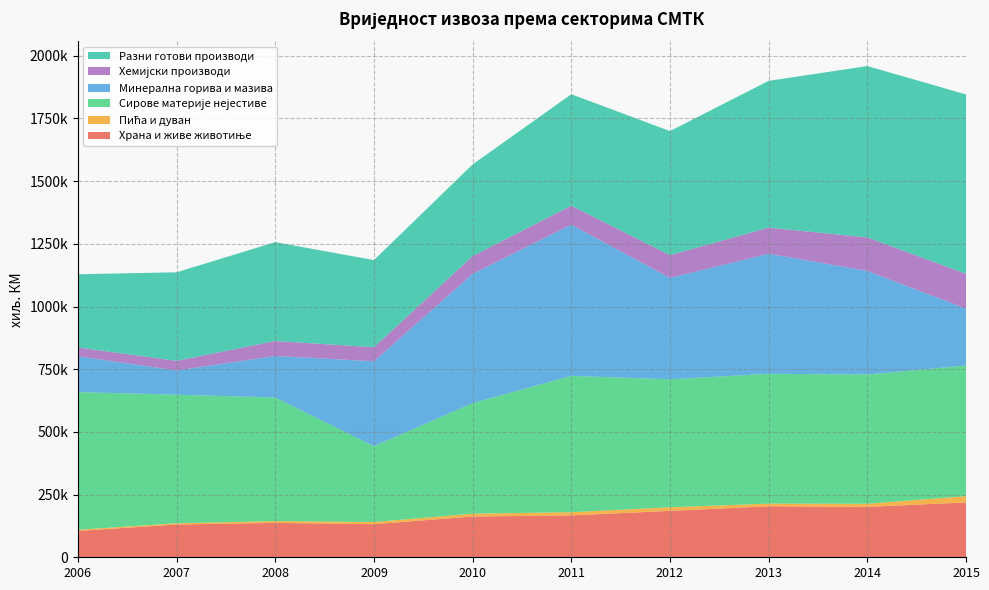

Reading right to left, extract all data points from this chart.

Храна и живе животиње: 2015=218550	2014=201135	2013=203389	2012=185098	2011=166995	2010=162656	2009=131864	2008=137141	2007=130699	2006=105045
Пића и дуван: 2015=25146	2014=12343	2013=10602	2012=14318	2011=12870	2010=11200	2009=8884	2008=7299	2007=4916	2006=4793
Сирове материје нејестиве: 2015=521078	2014=515332	2013=517709	2012=510523	2011=543550	2010=440776	2009=302097	2008=492844	2007=512800	2006=548986
Минерална горива и мазива: 2015=226905	2014=413223	2013=478897	2012=404202	2011=603202	2010=515547	2009=338843	2008=165423	2007=96666	2006=142837
Хемијски производи: 2015=139036	2014=133457	2013=104144	2012=90617	2011=75576	2010=70924	2009=55994	2008=59771	2007=38436	2006=35198
Разни готови производи: 2015=715149	2014=683529	2013=585235	2012=494959	2011=444529	2010=365559	2009=347535	2008=394355	2007=353010	2006=291873